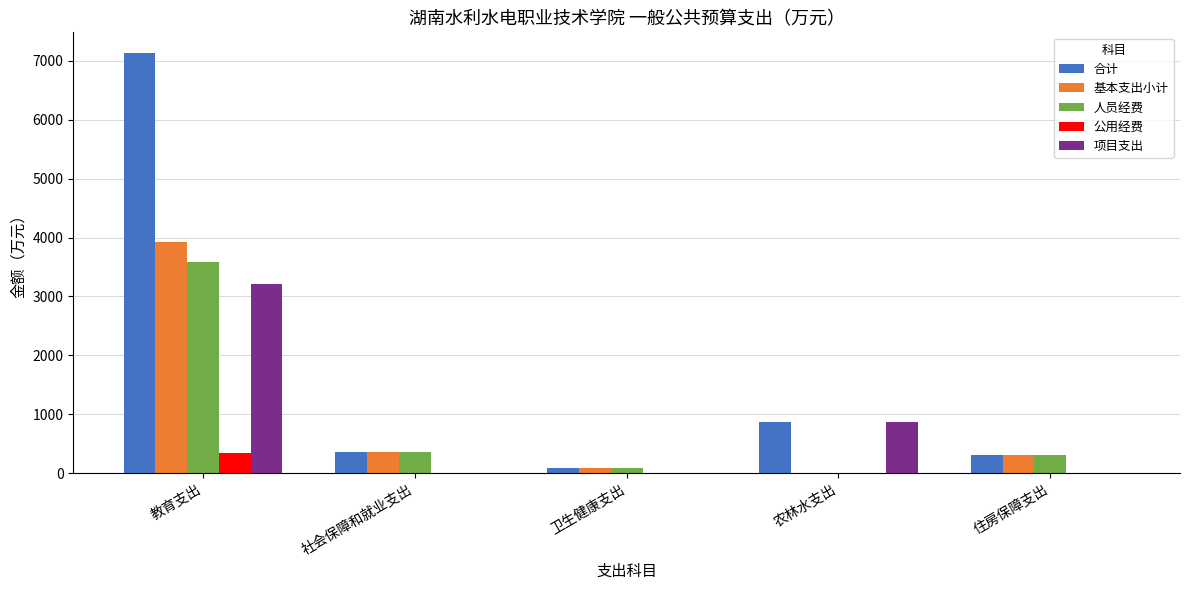

What is the sum of all 公用经费 values?

337.0